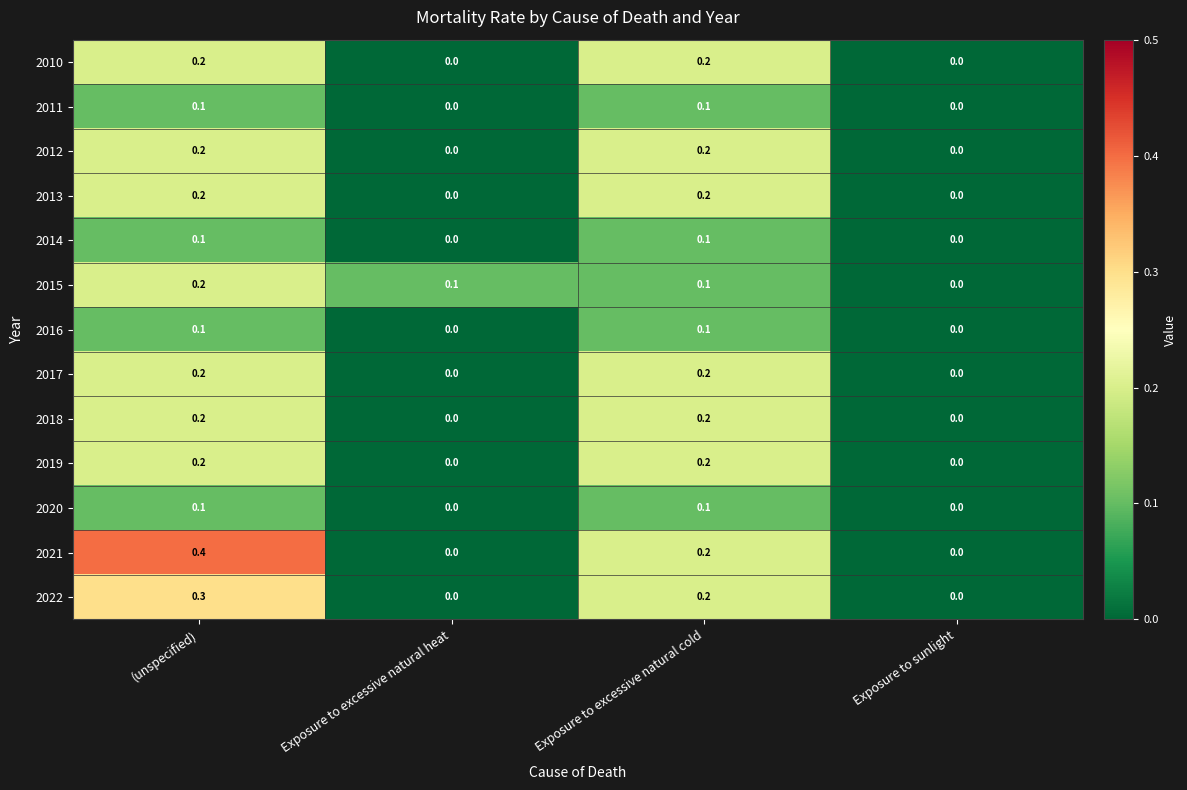

What is the total value across all series at Exposure to excessive natural cold?

2.1